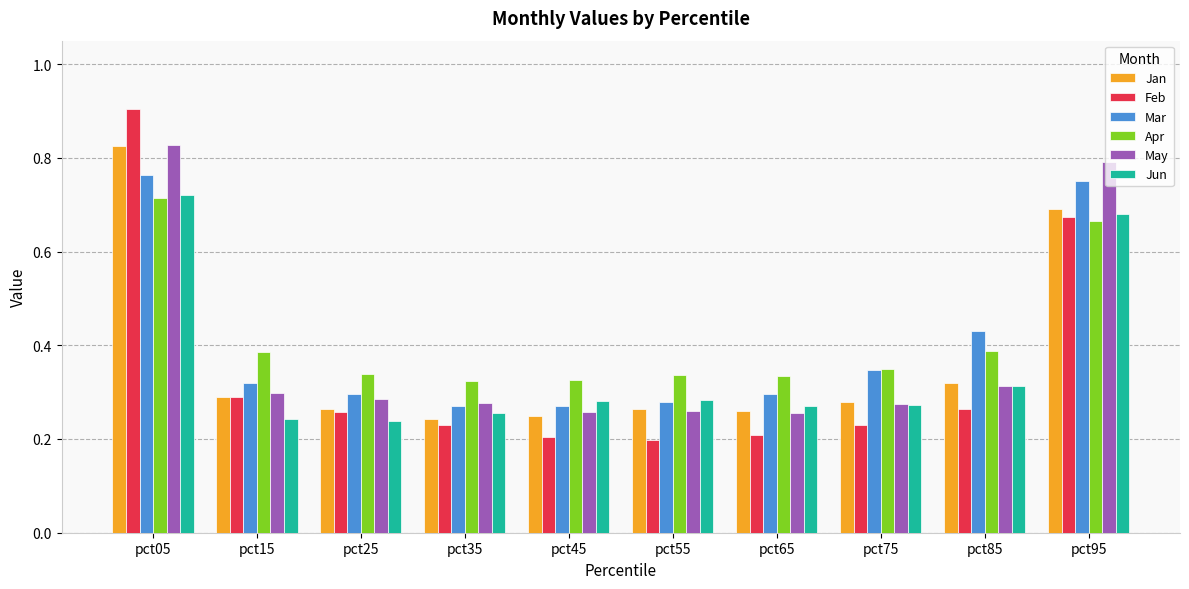

The value of Jan at pct25 is 0.3. True or false?

True